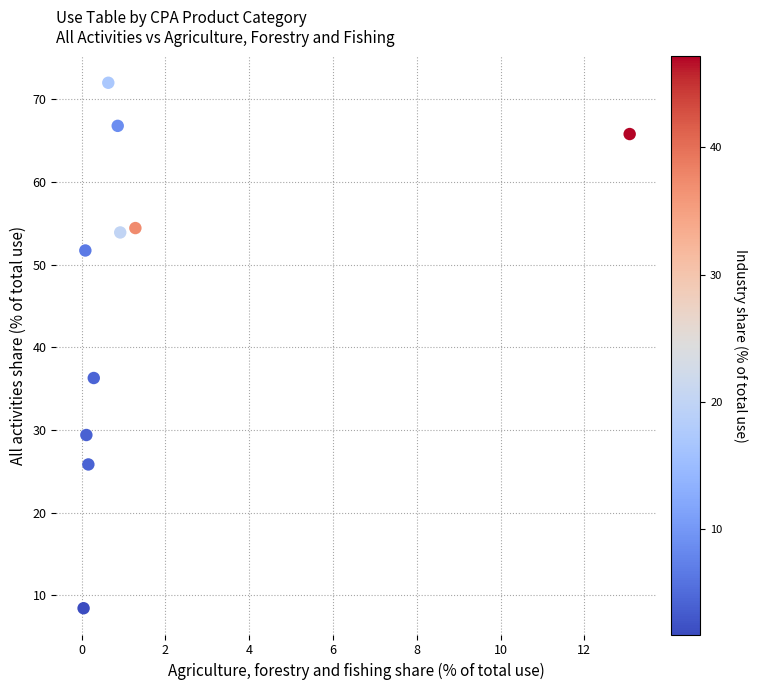

What is the average X value?

1.7